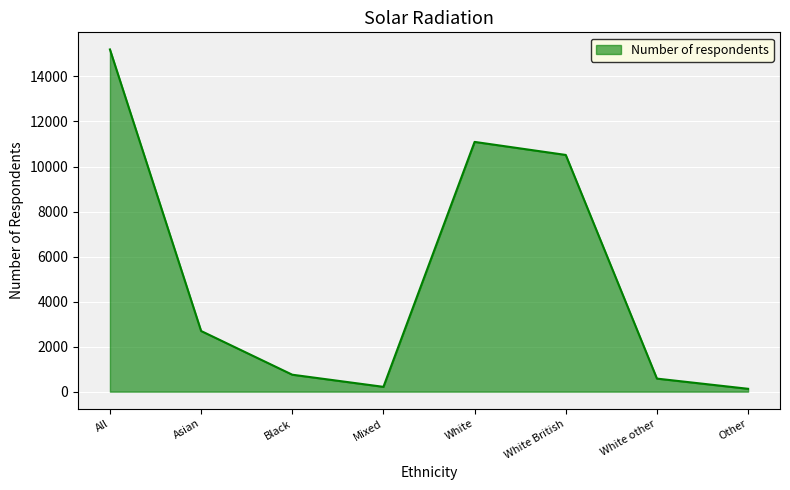

Count the number of categories in the chart.

8